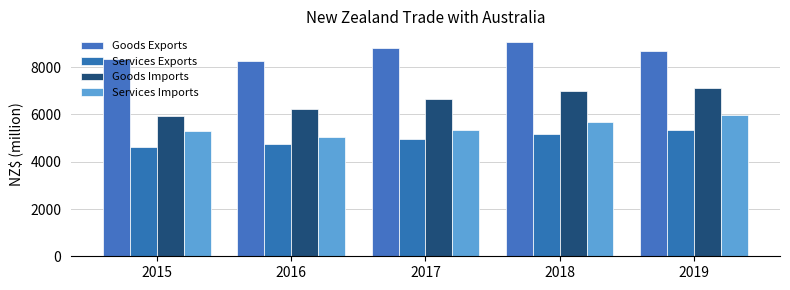

Reading left to right, what are all the values shown in this chart?

Goods Exports: 8340	8277	8808	9063	8703
Services Exports: 4619	4745	4980	5153	5338
Goods Imports: 5952	6221	6641	7006	7134
Services Imports: 5310	5058	5333	5691	5979